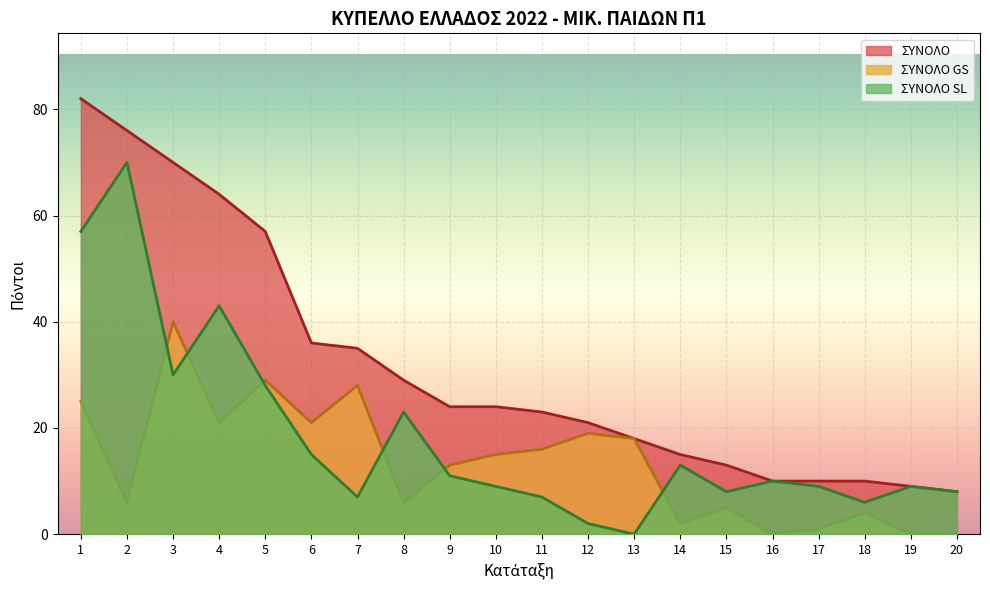

How many values in the ΣΥΝΟΛΟ SL series are below 10?

10